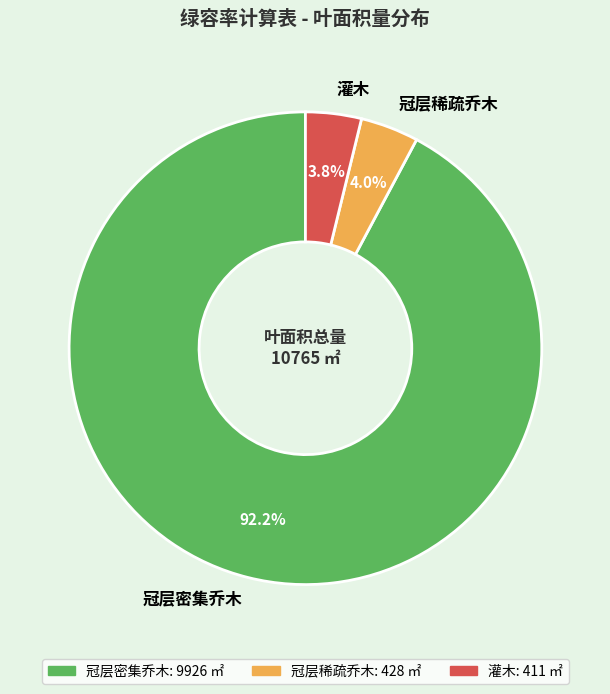

To the nearest percent, what is the difference between the 冠层密集乔木 and 灌木 slice percentages?

88%